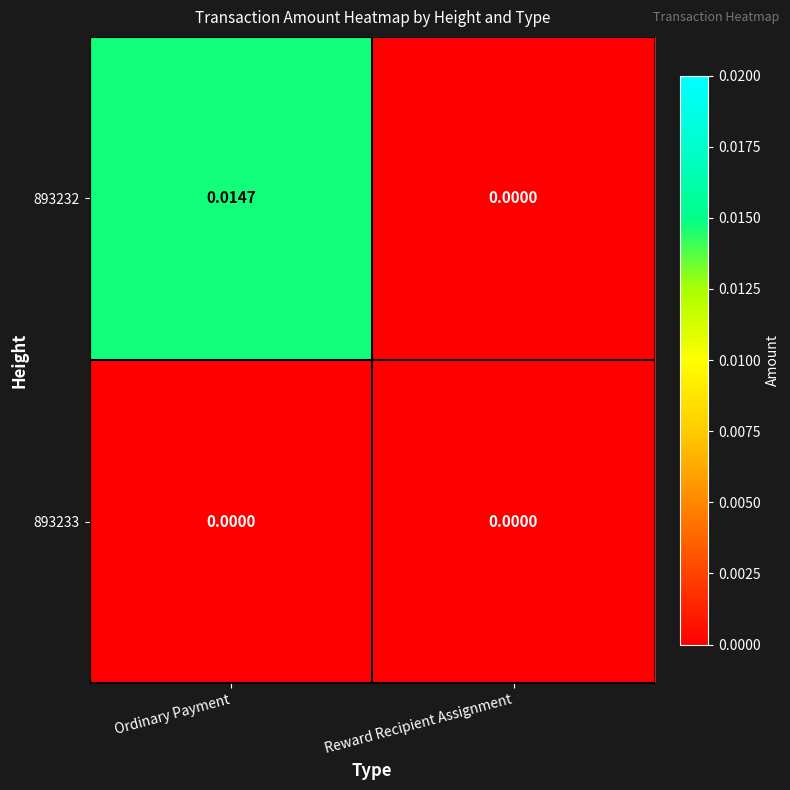

At which label is 893232 closest to 0?

Reward Recipient Assignment